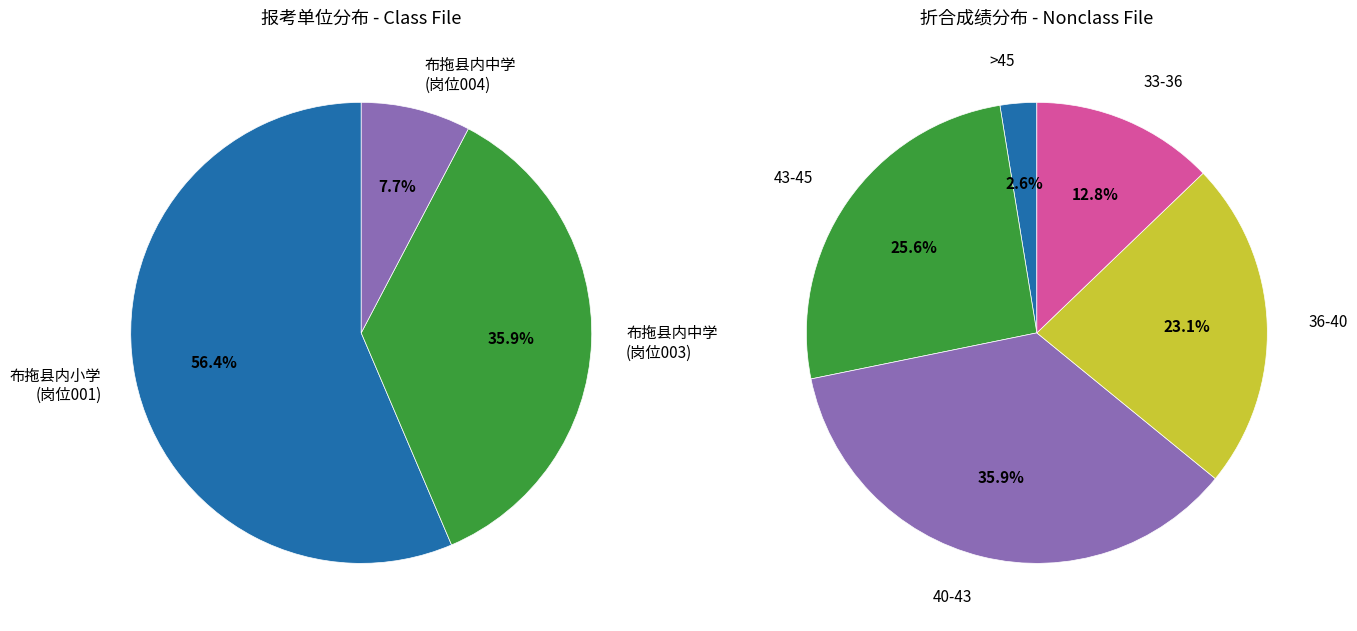

Approximately how many times larger is the value at 布拖县内中学(19010101004) compared to 布拖县内小学?

0.1